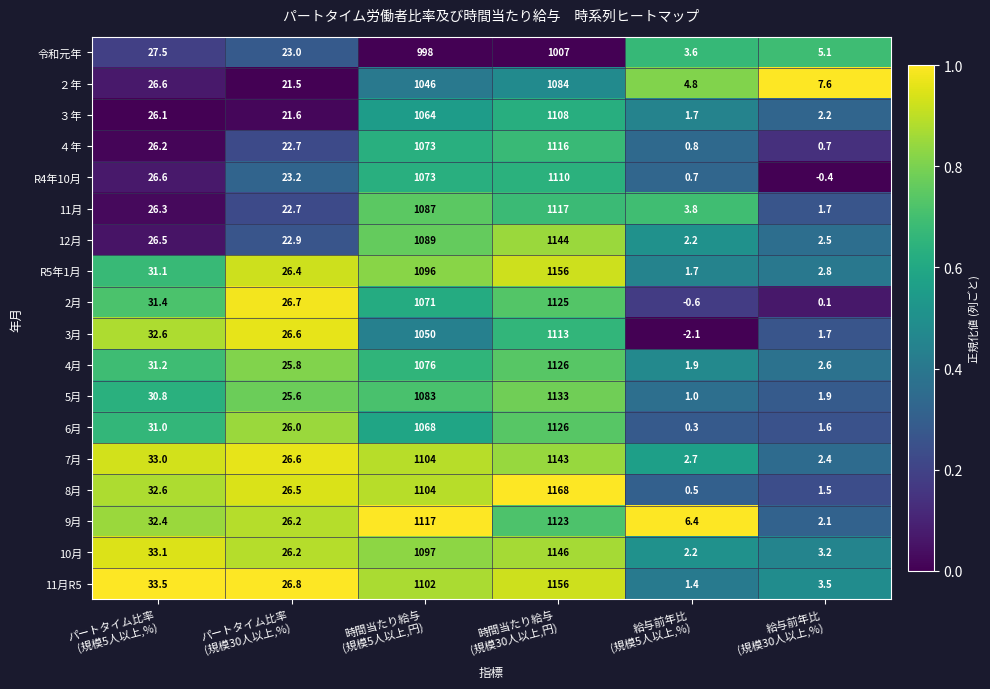

Which series has the largest total across all categories?

8月